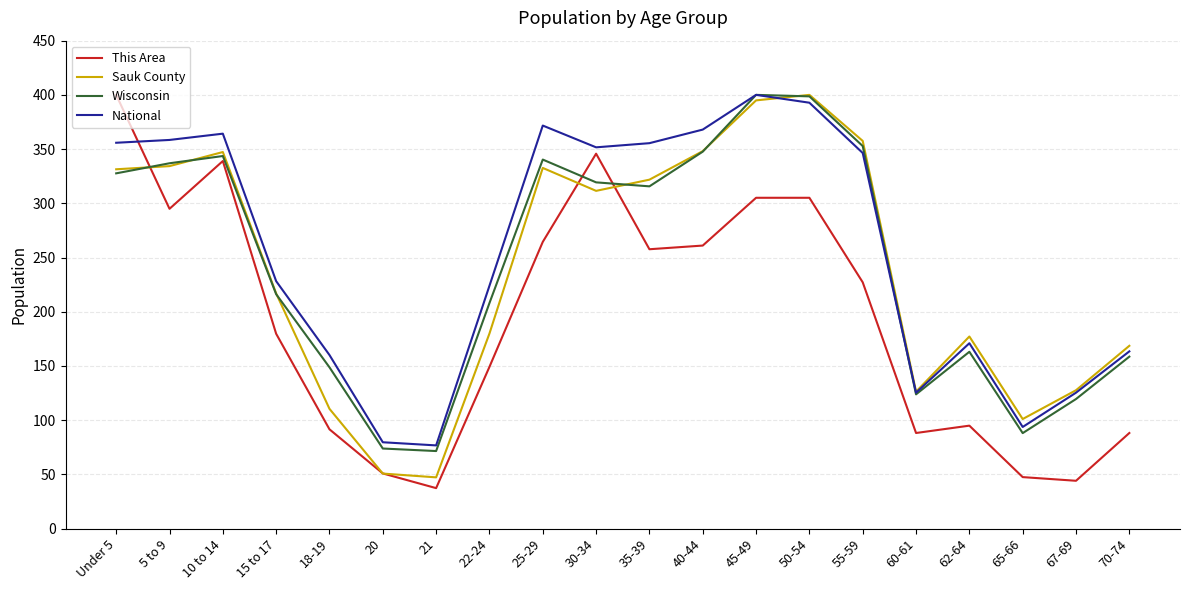

Where is Wisconsin nearest to the value 235?

15 to 17